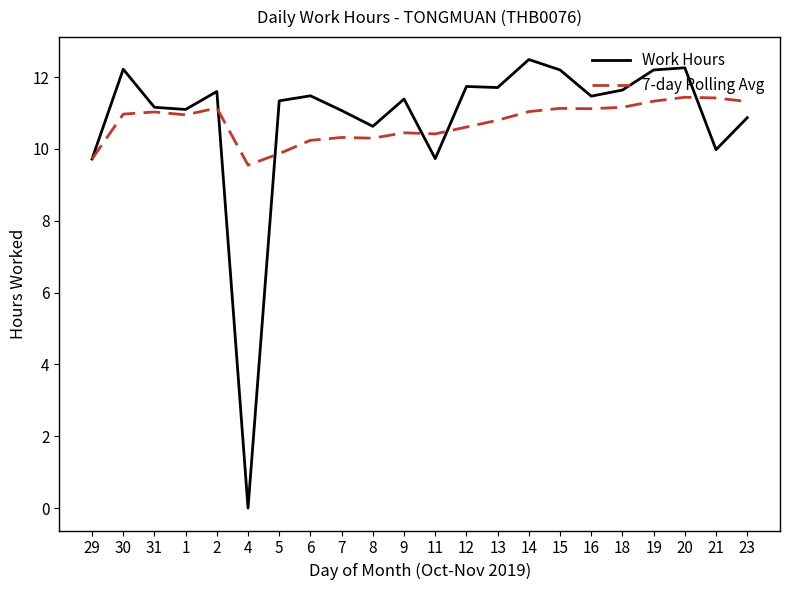

What is the difference between the second highest and second lowest values in the Work Hours series?

2.5